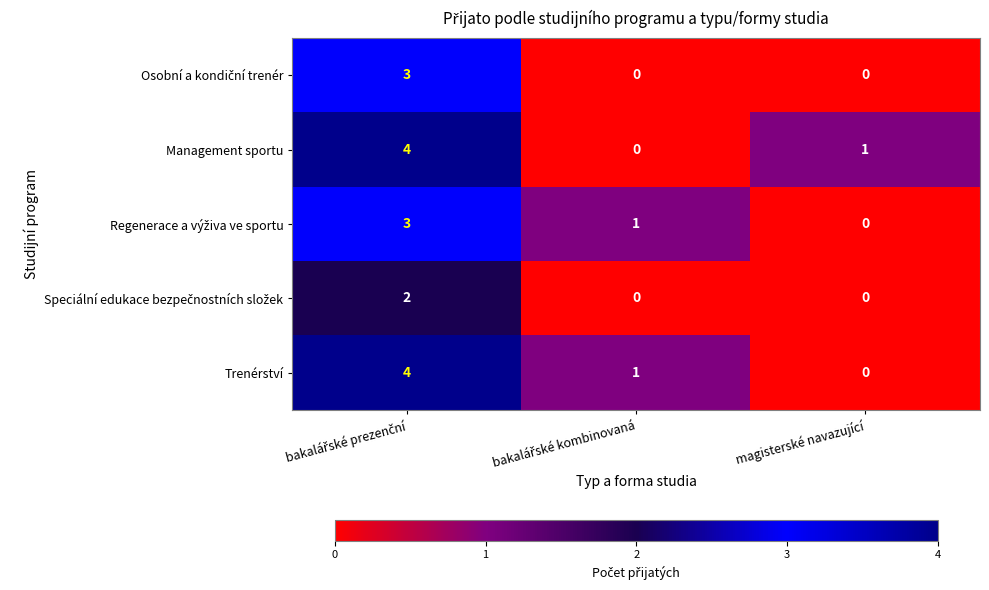

At how many categories does at least one series exceed 0?

3